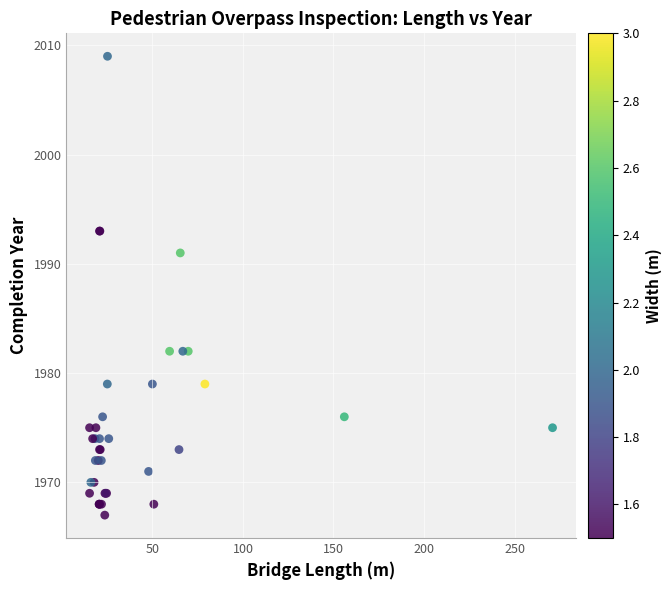

What Y value in the scatter plot is closest to 1988?

1991